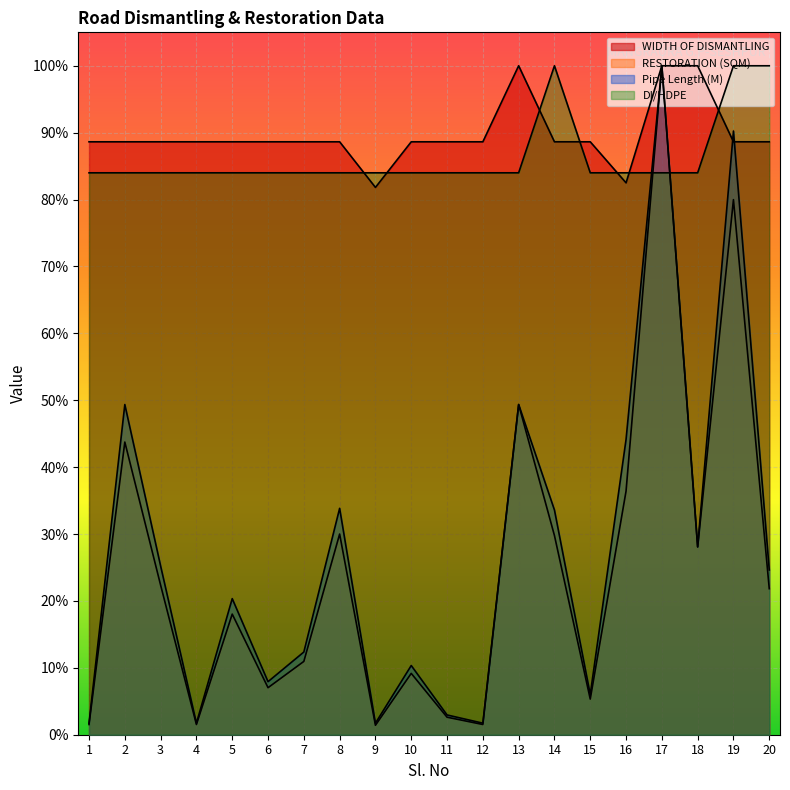

What is the maximum value for Pipe Length (M)?

1.0